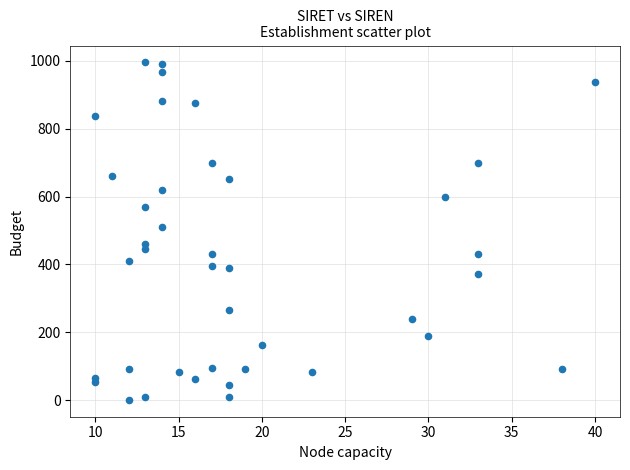

What Y value in the scatter plot is closest to 498?

509